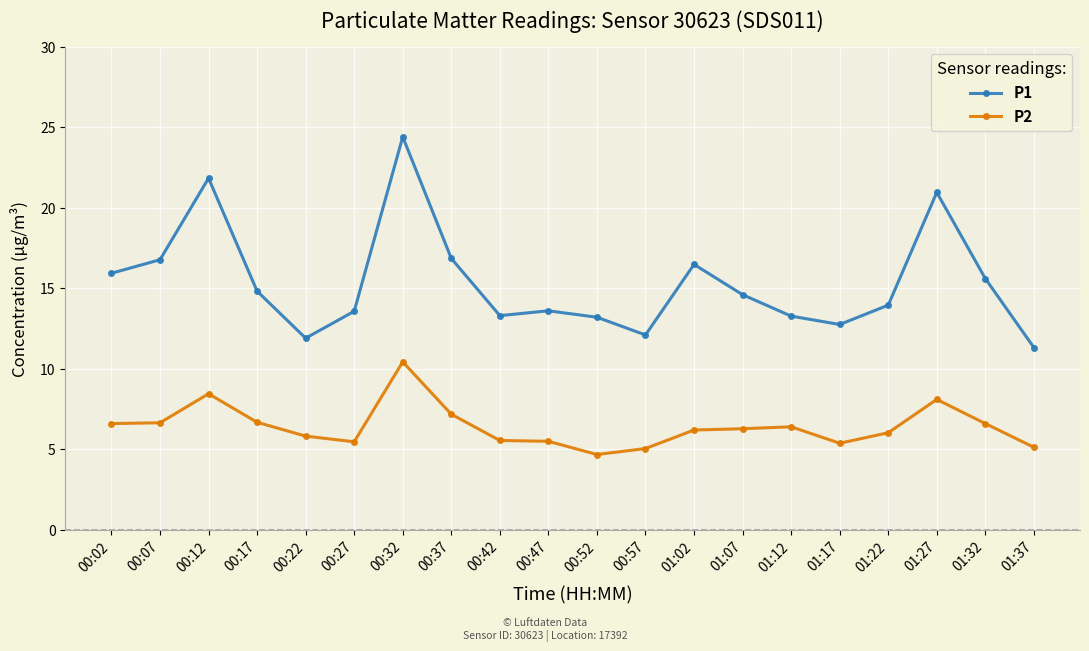

True or false: P1 has more than 1 points higher than both neighbors.

True